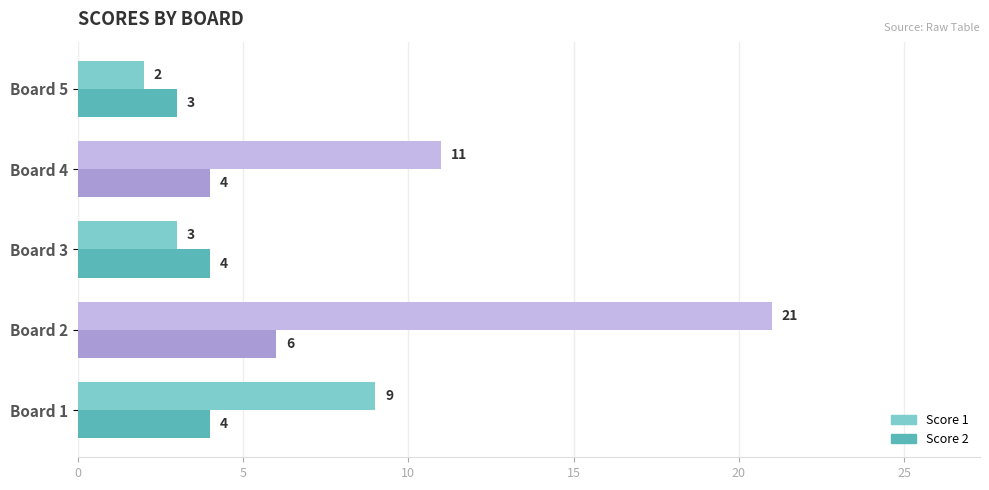

Rank the series by their average value, from lowest to highest.

Score 2, Score 1